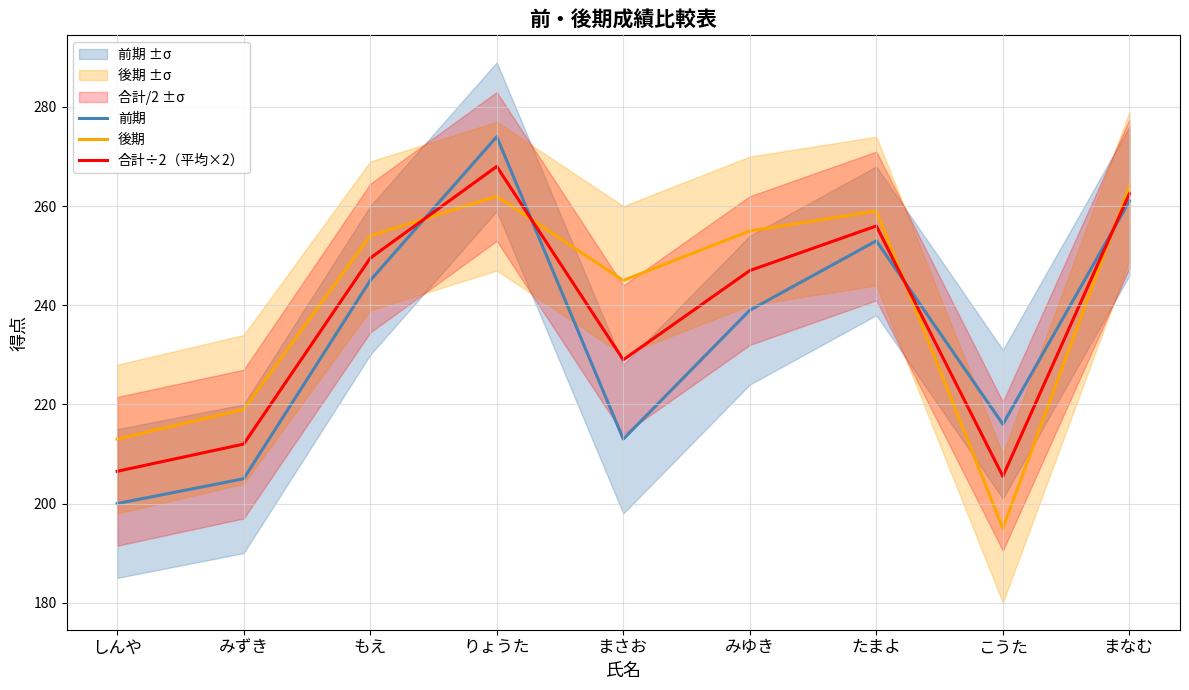

Between which two adjacent categories do 後期 and 合計÷2（平均×2） first intersect?

もえ and りょうた